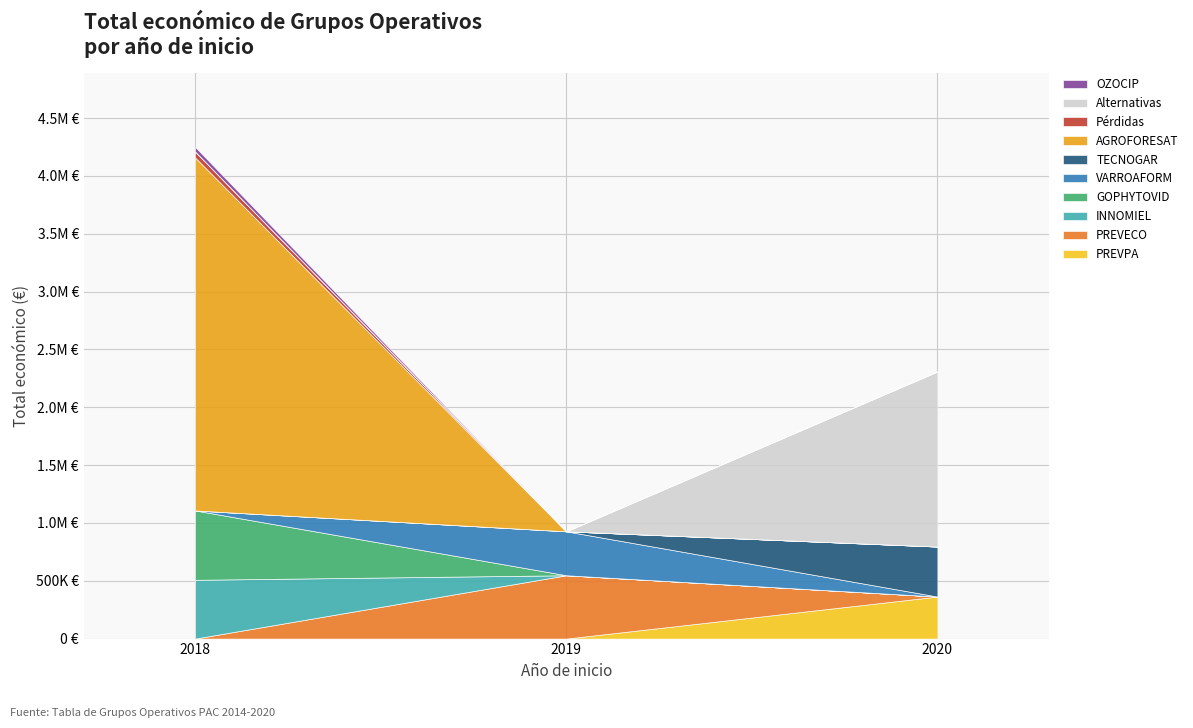

Does the chart have visible grid lines?

Yes